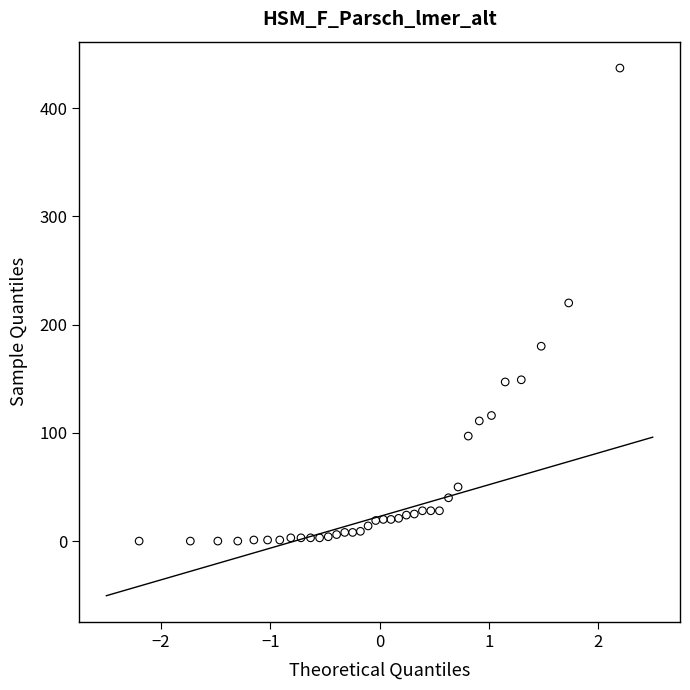

How many points are shown in the scatter plot?

36